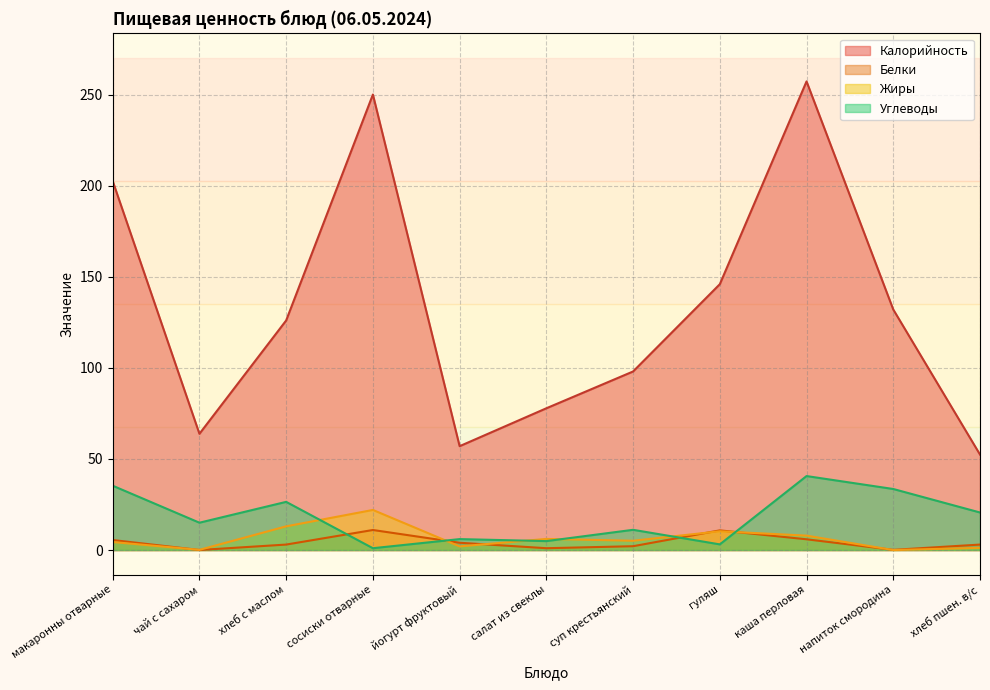

Which series ends up on top after the final intersection of Жиры and Углеводы?

Углеводы